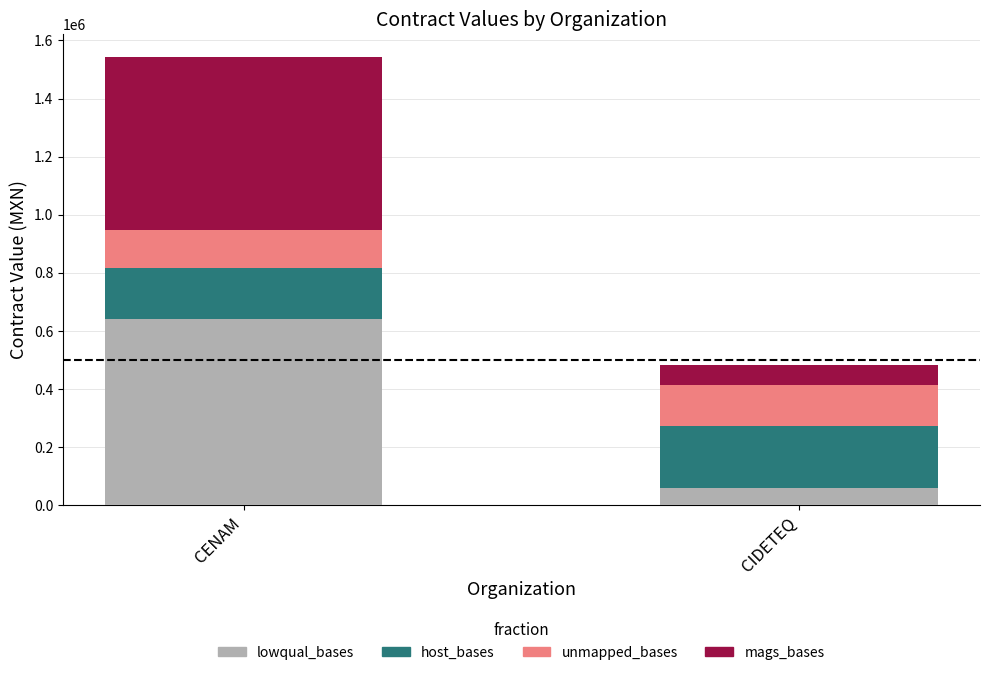

How many bars are there in total?

2